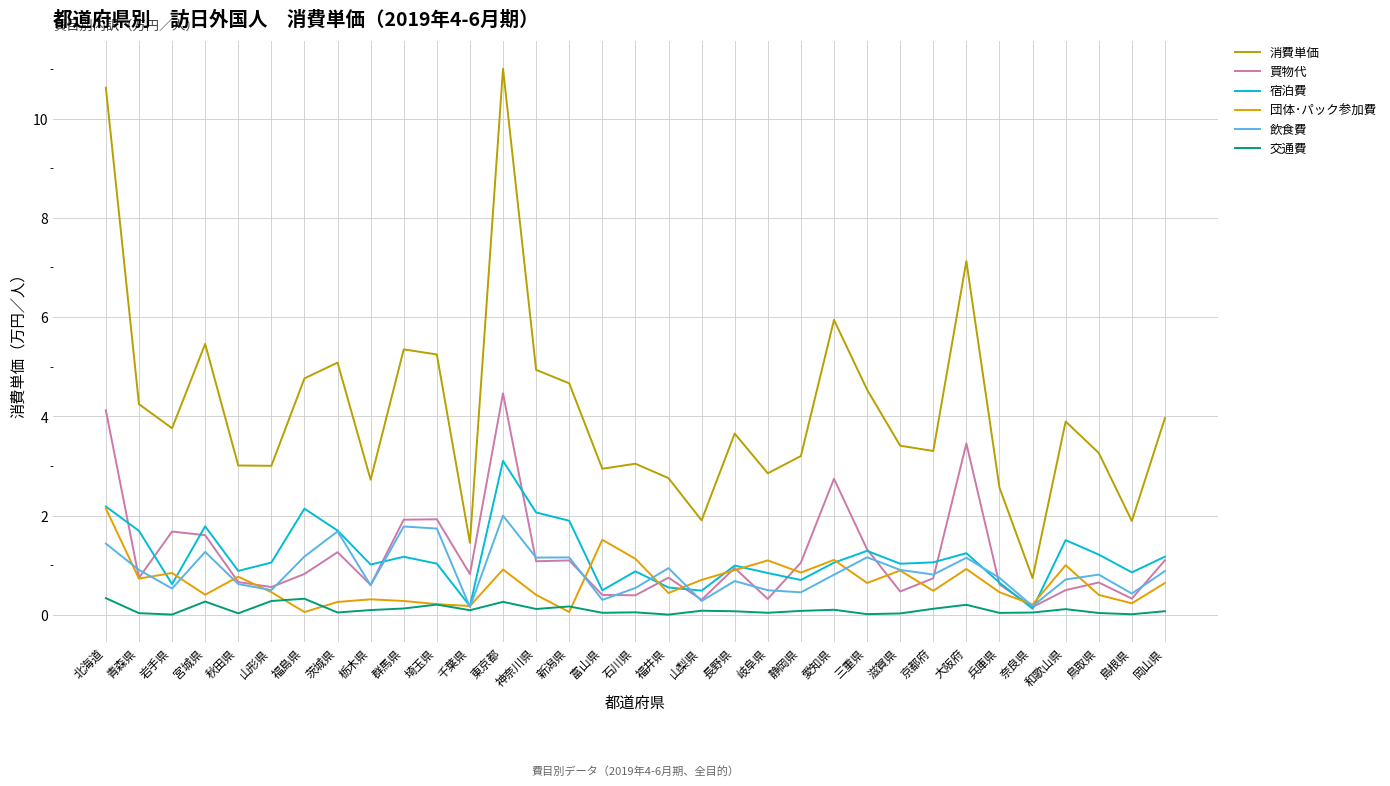

What position from the left is 山梨県?

19